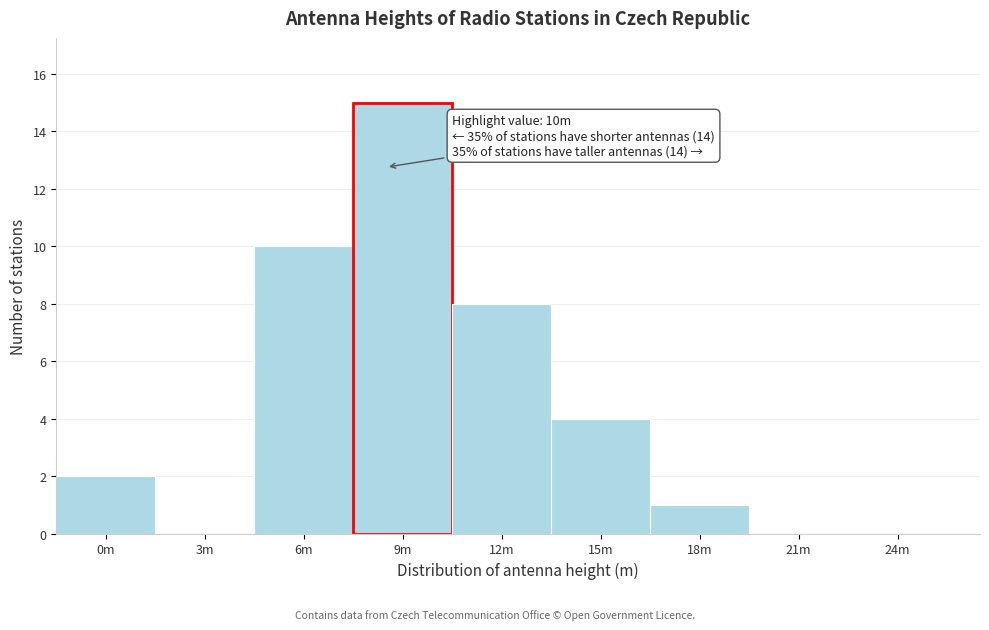

Reading right to left, transcribe all the data shown in this chart.

24m=0	21m=0	18m=1	15m=4	12m=8	9m=15	6m=10	3m=0	0m=2